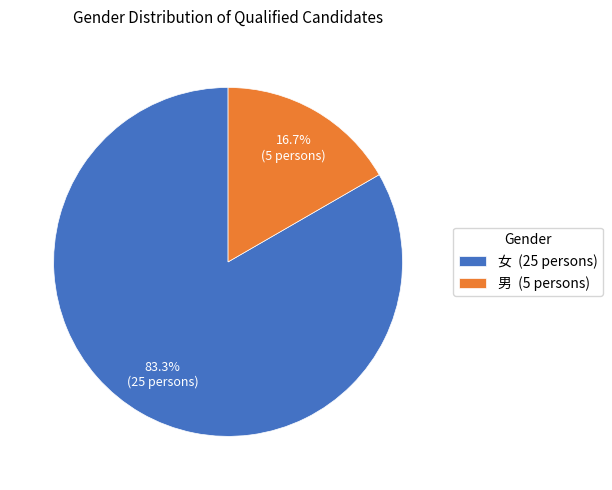

To the nearest percent, what is the combined percentage of 女 and 男?

100%